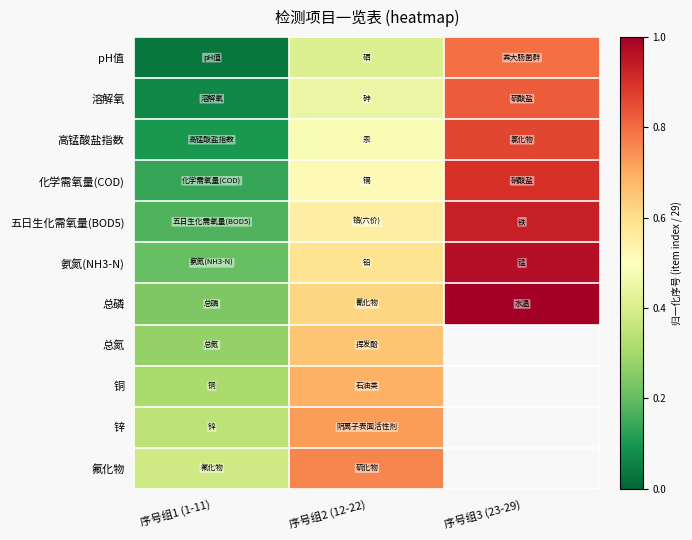

The value of 化学需氧量(COD) at 序号组3 (23-29) is 0.6. True or false?

False